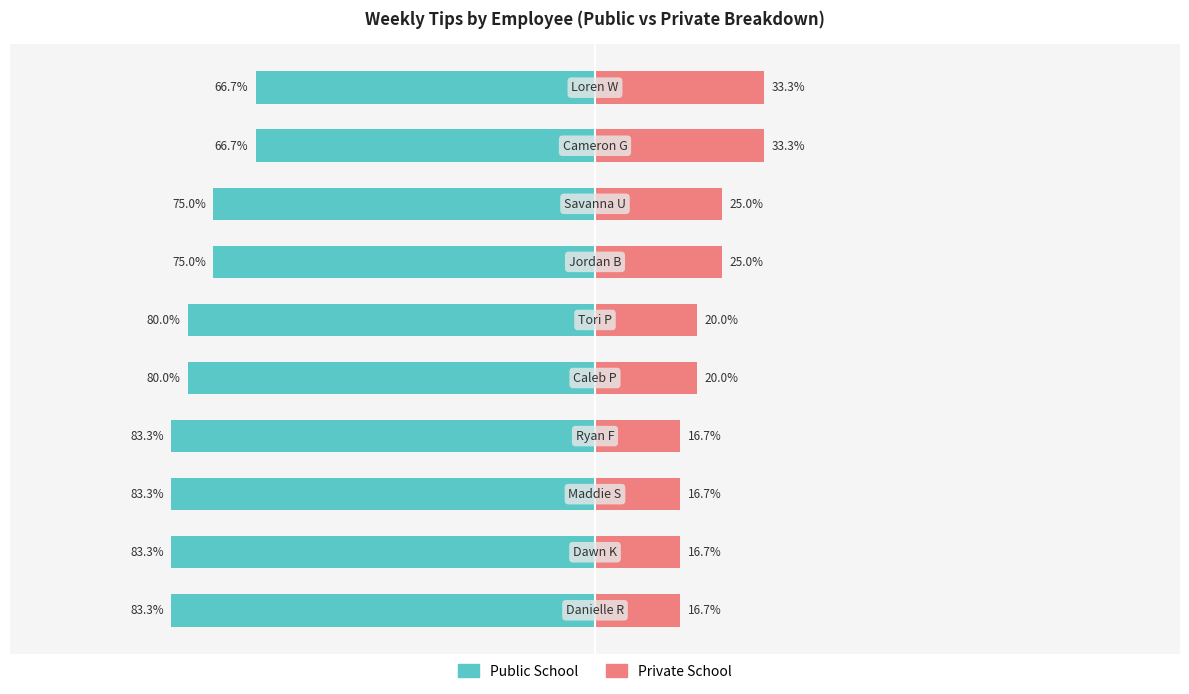

Reading left to right, transcribe all the data shown in this chart.

Public School: 0=-83.3	1=-83.3	2=-83.3	3=-83.3	4=-80.0	5=-80.0	6=-75.0	7=-75.0	8=-66.7	9=-66.7
Private School: 0=16.7	1=16.7	2=16.7	3=16.7	4=20.0	5=20.0	6=25.0	7=25.0	8=33.3	9=33.3